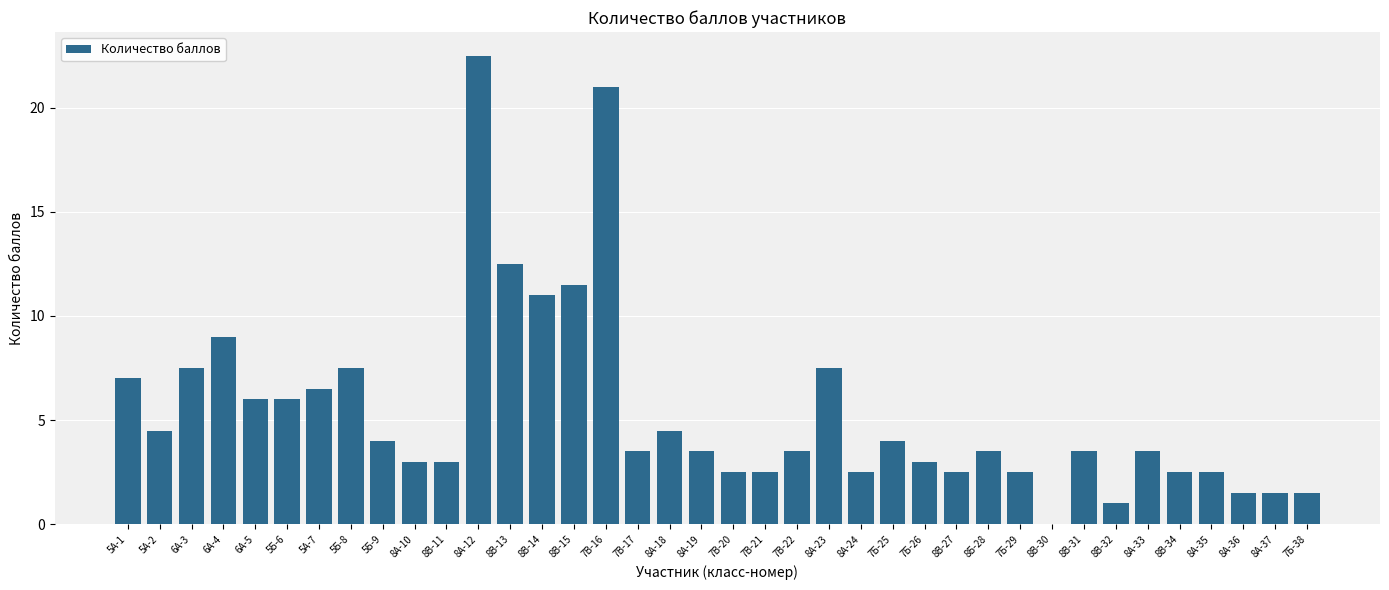

Is it true that the value at 5А-1 is 7.0?

True